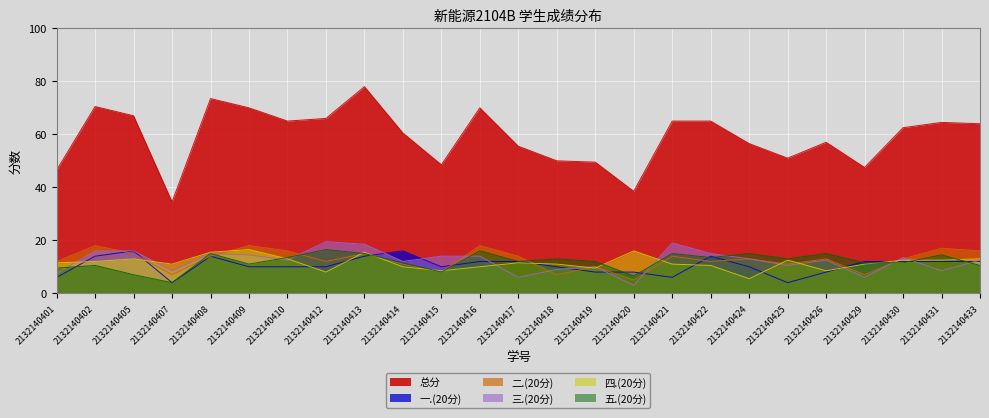

What is the sum of all 一.(20分) values?

264.0